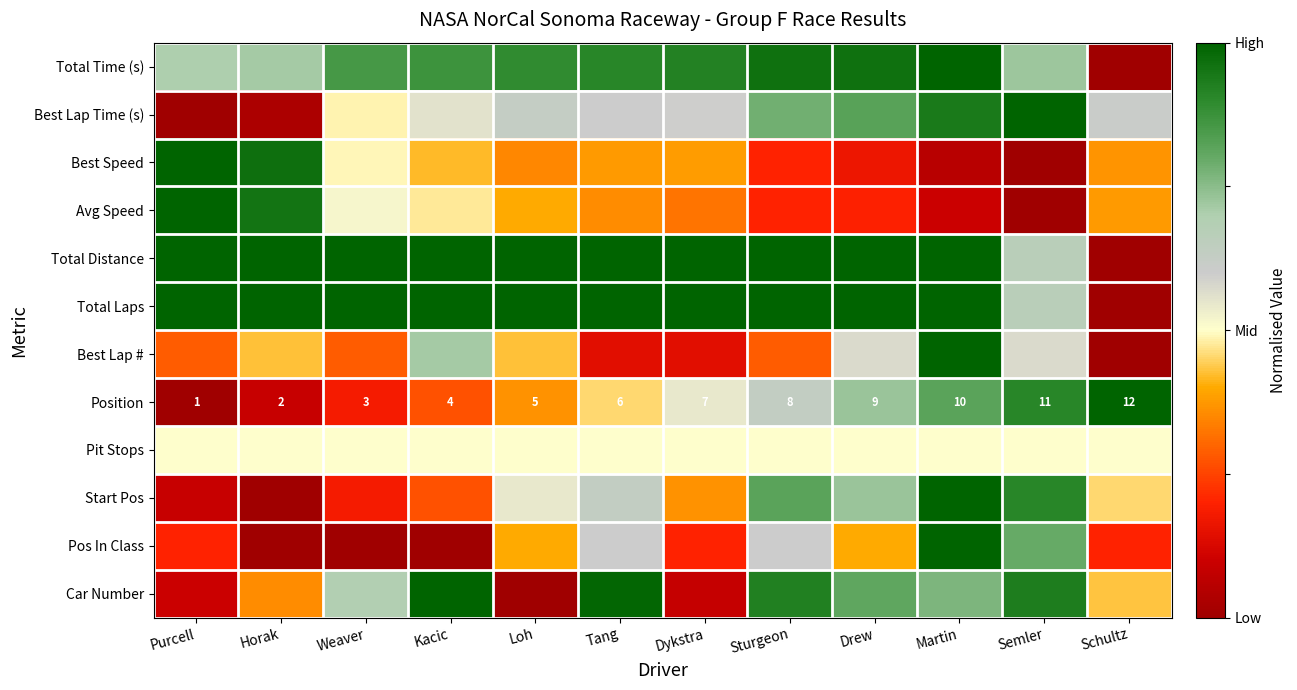

List the labels in order of Position value, smallest first.

Purcell, Horak, Weaver, Kacic, Loh, Tang, Dykstra, Sturgeon, Drew, Martin, Semler, Schultz